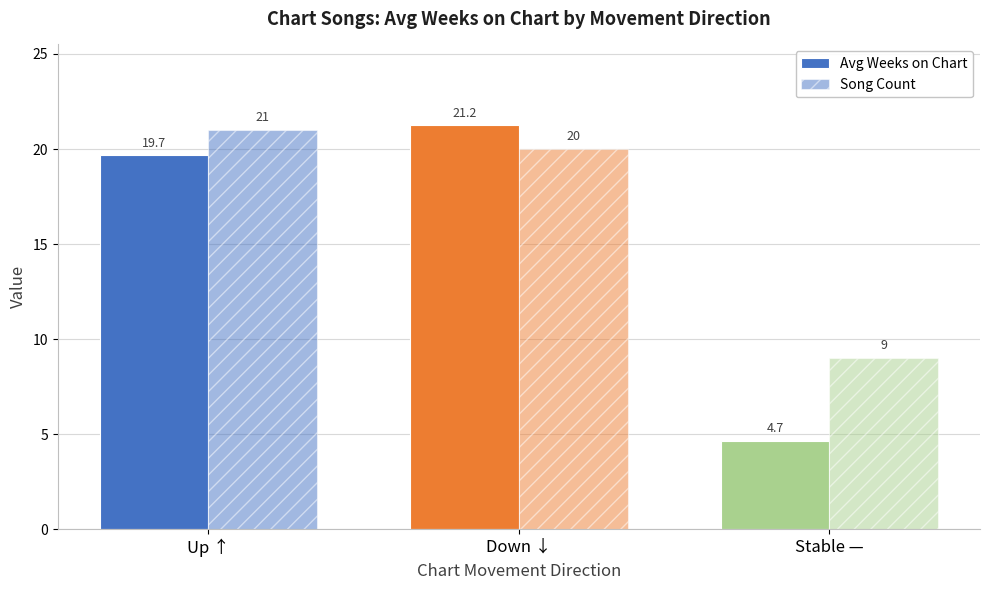

The Song Count series shows 21.0 at Up ↑. True or false?

True